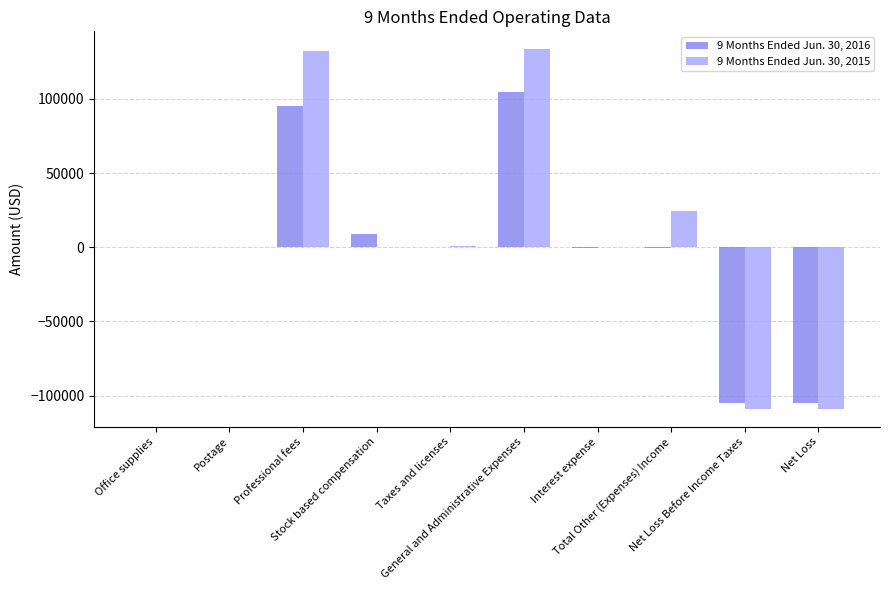

What is the sum of the 9 Months Ended Jun. 30, 2016 values at Stock based compensation and General and Administrative Expenses?

113825